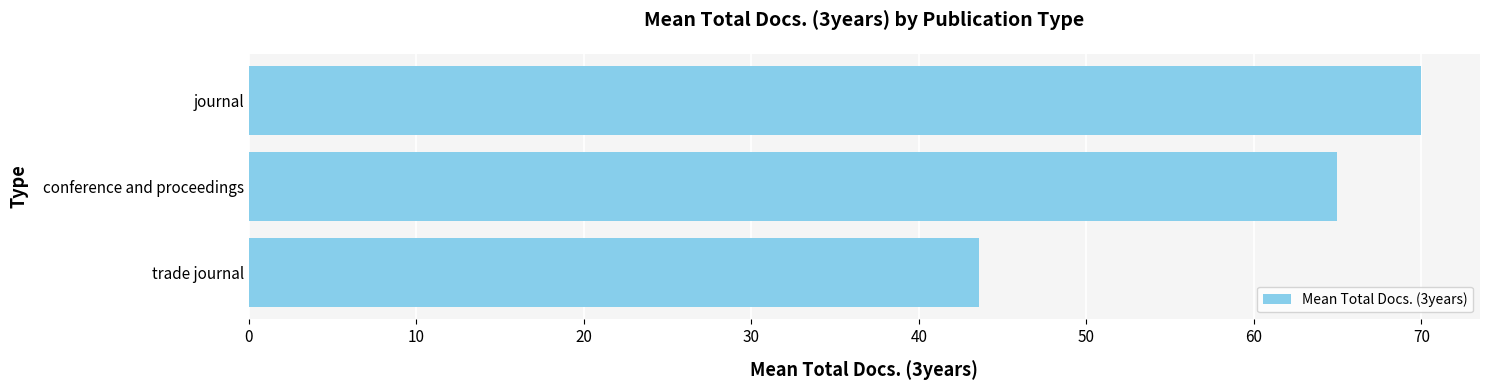

List the labels in order of value, smallest first.

trade journal, conference and proceedings, journal